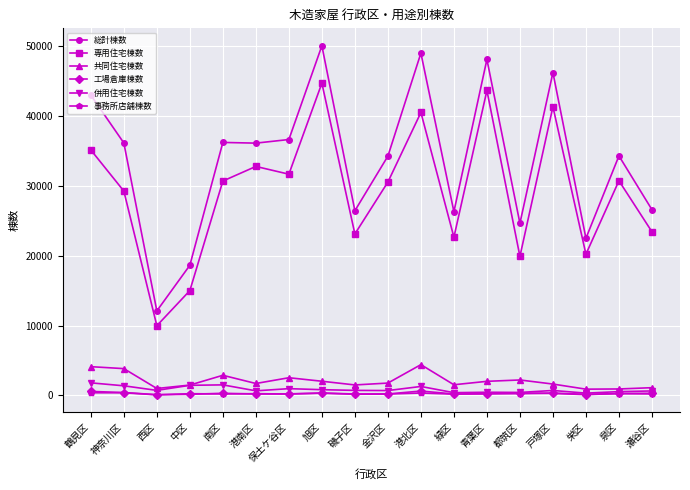

What is the approximate value of 総計棟数 at 磯子区?

26432